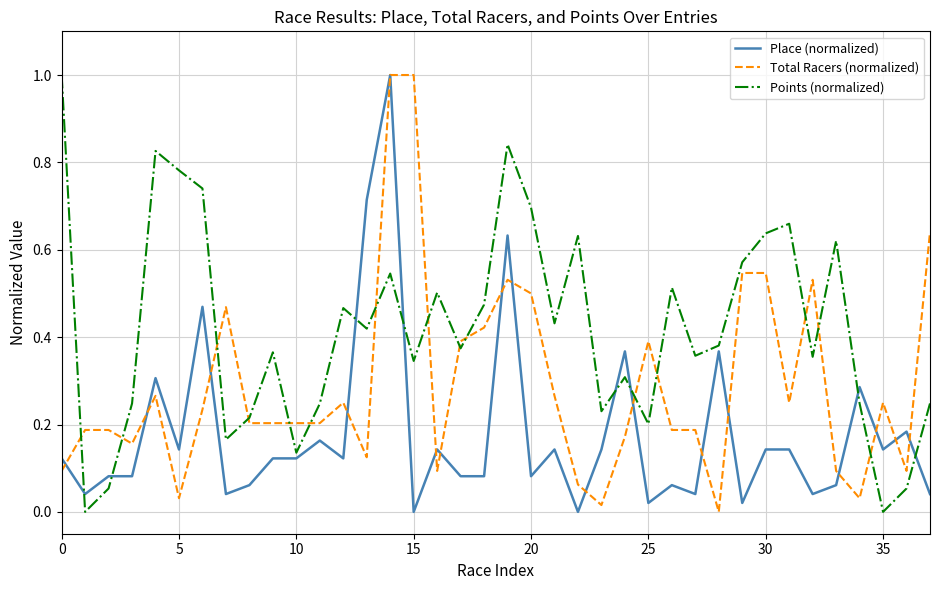

Which series has the largest total across all categories?

Points (normalized)